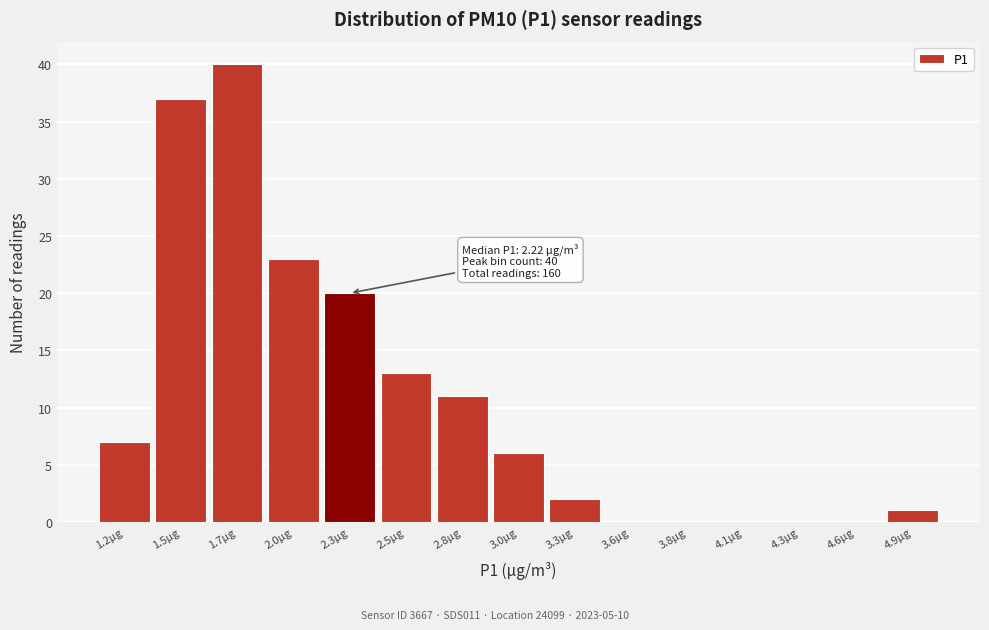

Reading left to right, list all the values displayed in this chart.

1.2µg=7	1.5µg=37	1.7µg=40	2.0µg=23	2.3µg=20	2.5µg=13	2.8µg=11	3.0µg=6	3.3µg=2	3.6µg=0	3.8µg=0	4.1µg=0	4.3µg=0	4.6µg=0	4.9µg=1